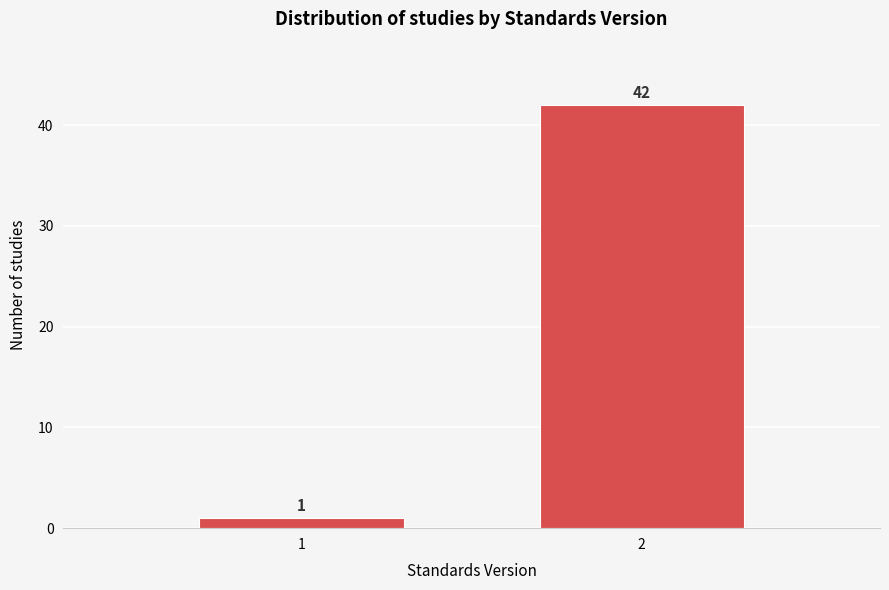

Reading right to left, extract all data points from this chart.

2=42	1=1